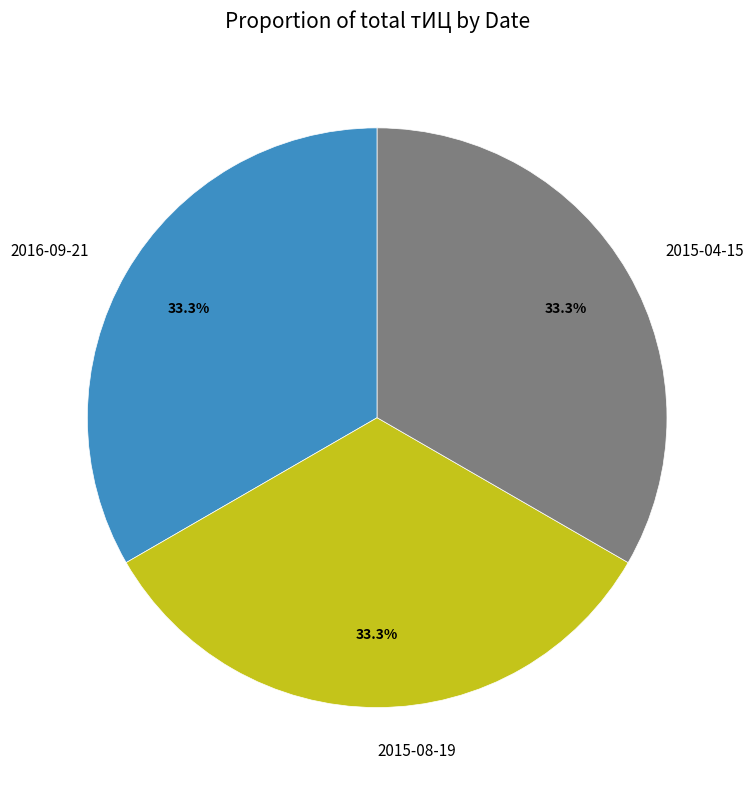

Does 2015-08-19 account for over 50% of the chart?

No